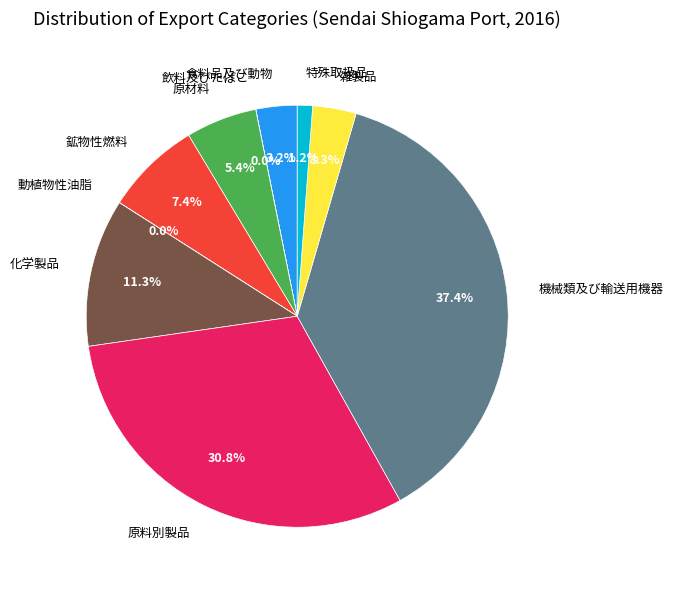

Is there any slice that represents more than half of the pie?

No